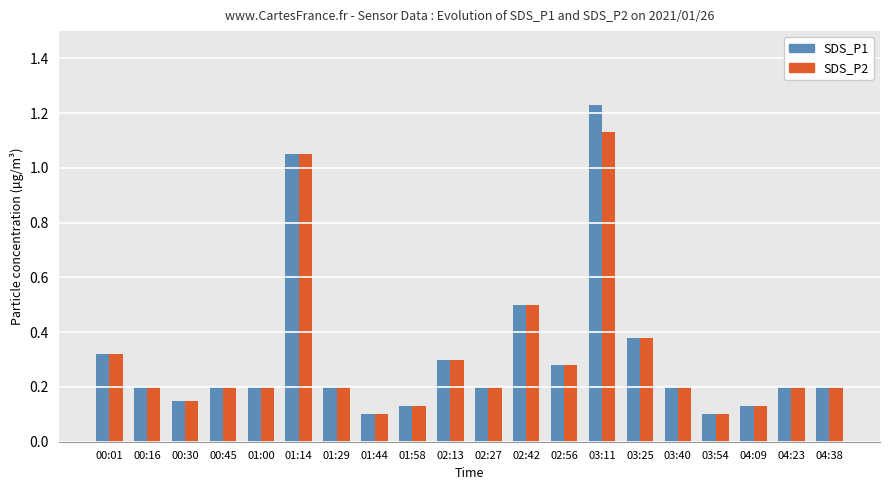

How many data points does each series have?

20